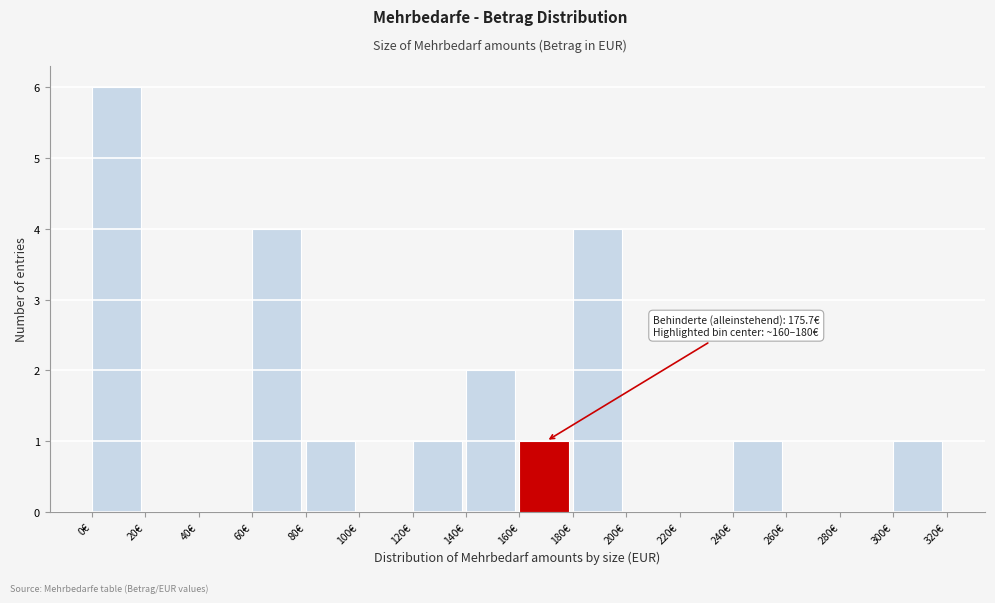

Which range on the x-axis has the tallest bar?

0 to 20